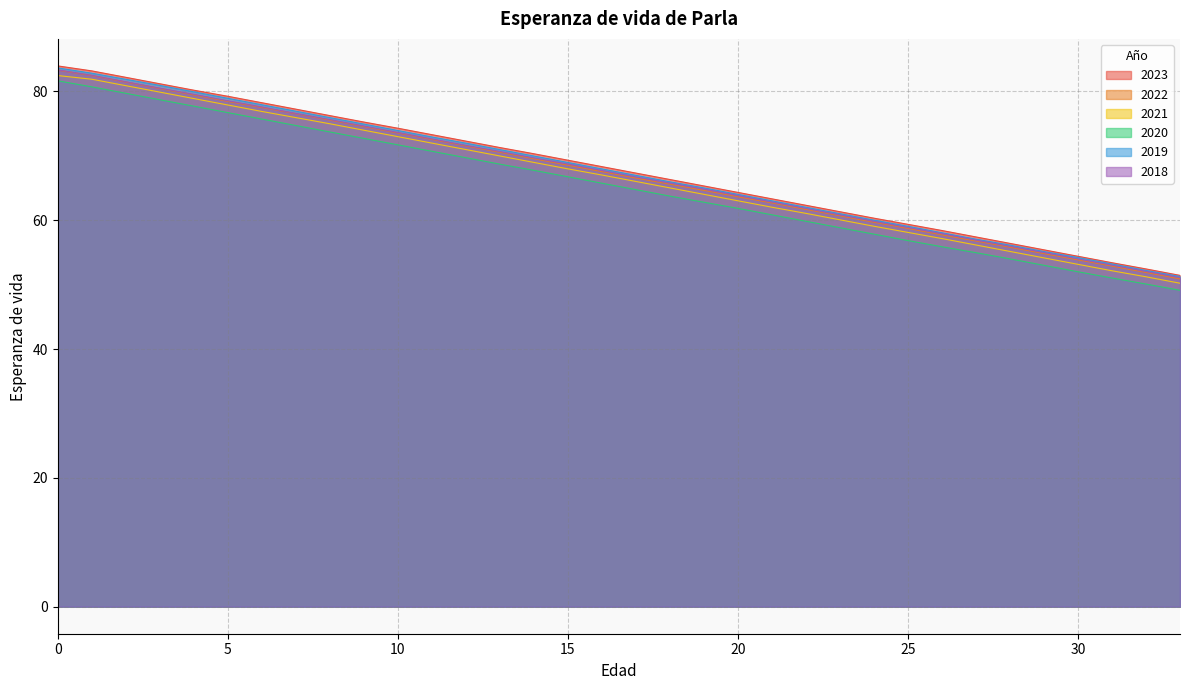

At 25, list the series in order from largest to smallest.

2023, 2019, 2018, 2022, 2021, 2020